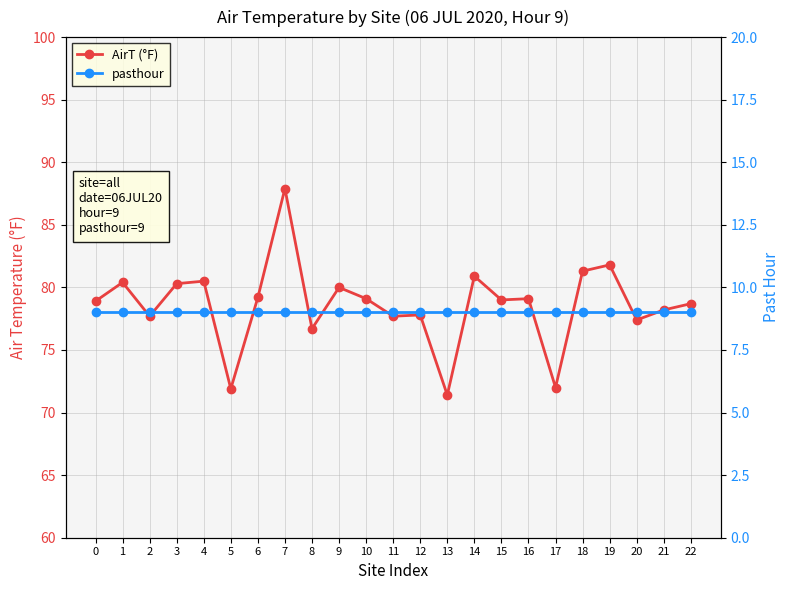

Reading left to right, list all the values displayed in this chart.

AirT (°F): 78.9	80.4	77.7	80.3	80.5	71.9	79.2	87.9	76.7	80.0	79.1	77.7	77.8	71.4	80.9	79.0	79.1	72.0	81.3	81.8	77.4	78.2	78.7
pasthour: 9.0	9.0	9.0	9.0	9.0	9.0	9.0	9.0	9.0	9.0	9.0	9.0	9.0	9.0	9.0	9.0	9.0	9.0	9.0	9.0	9.0	9.0	9.0